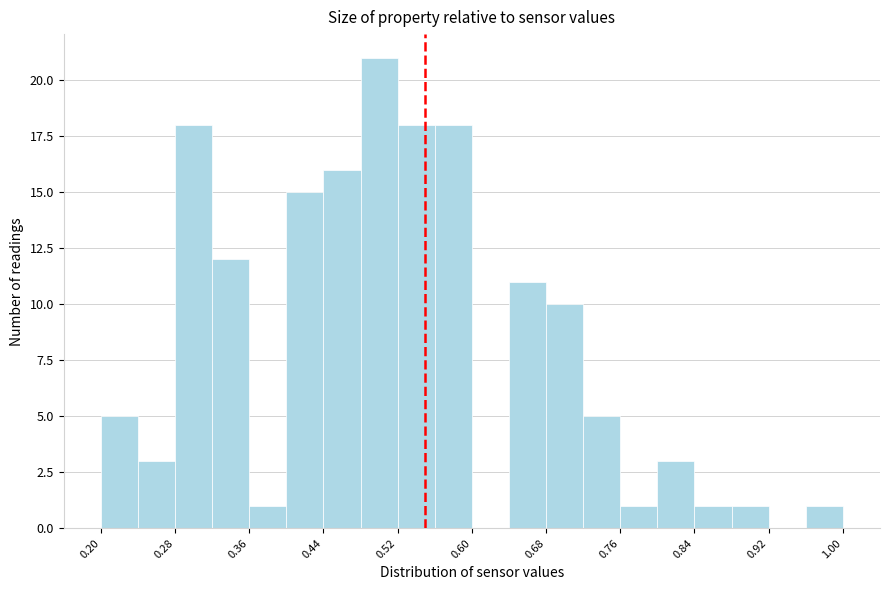

Which range on the x-axis has the tallest bar?

0.48 to 0.52